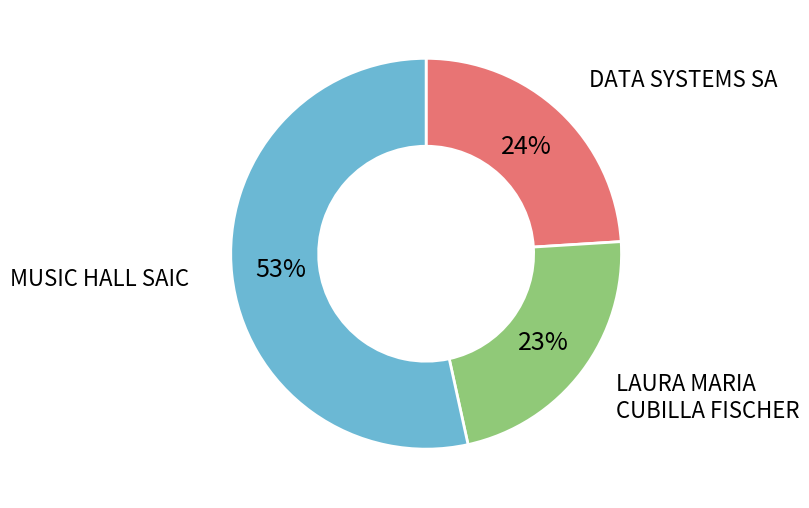

Is there a majority slice in this chart?

Yes